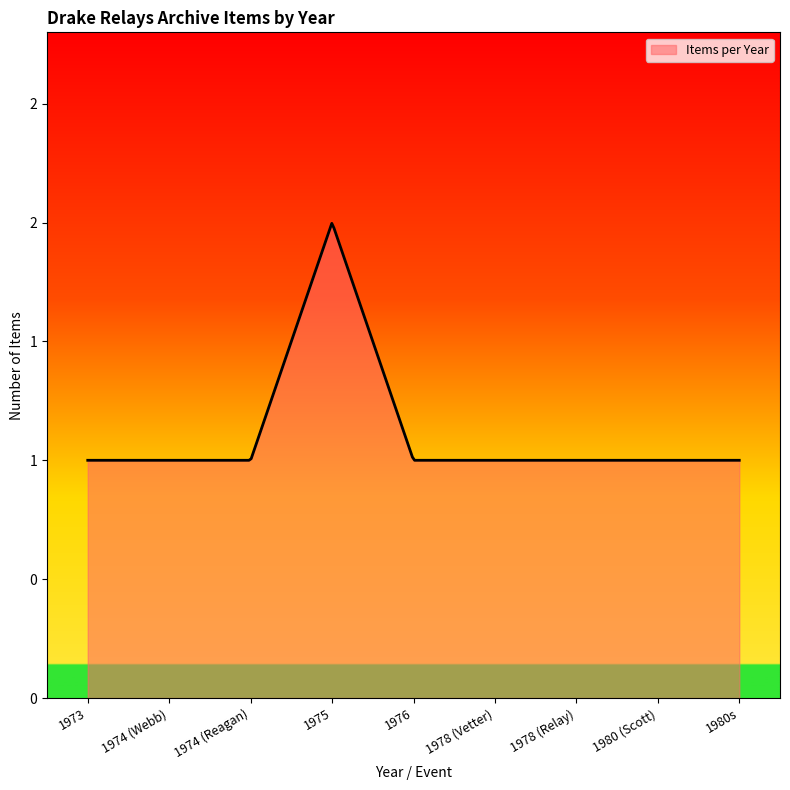

Which category has the lowest value across all series?

1973